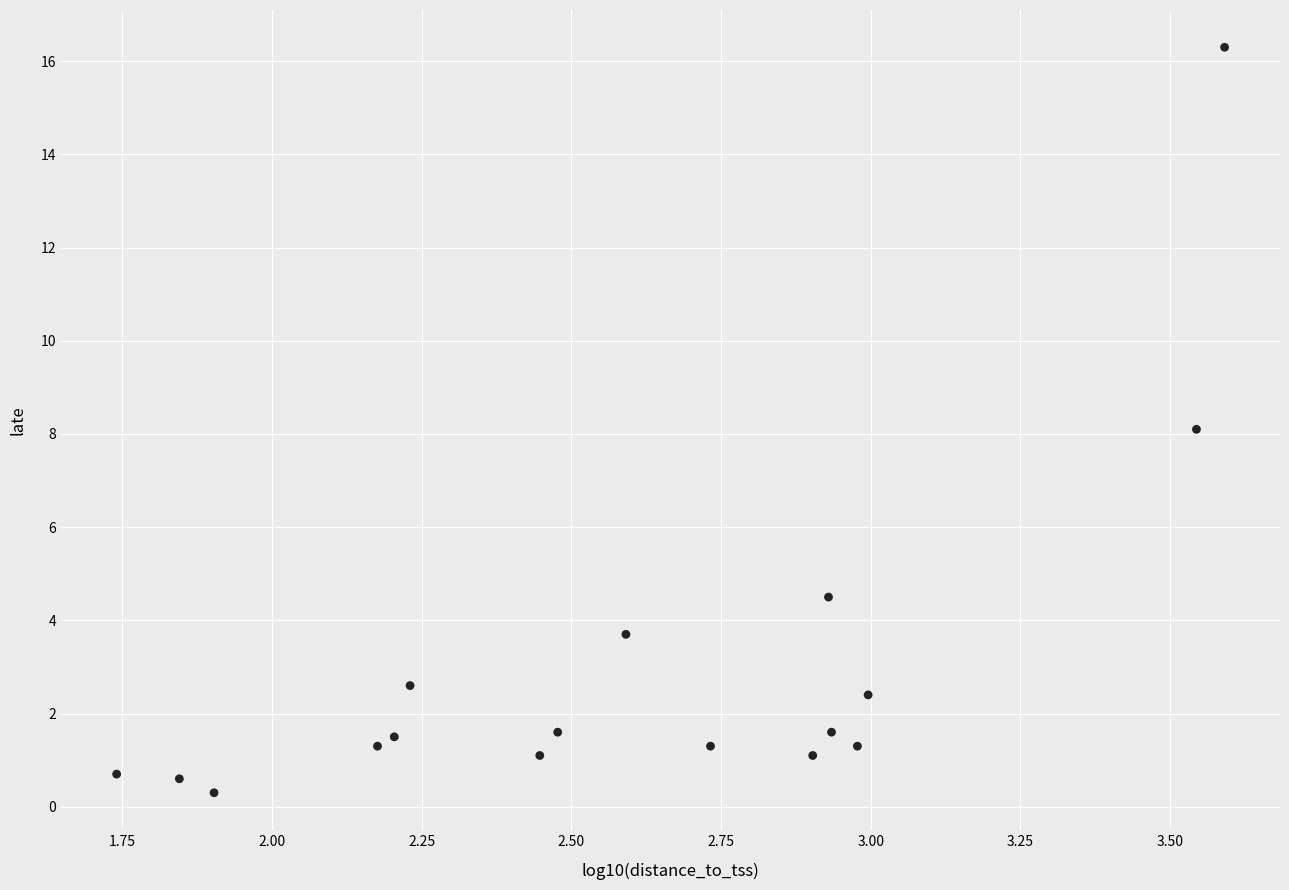

What is the range of X values (max minus min)?

1.9